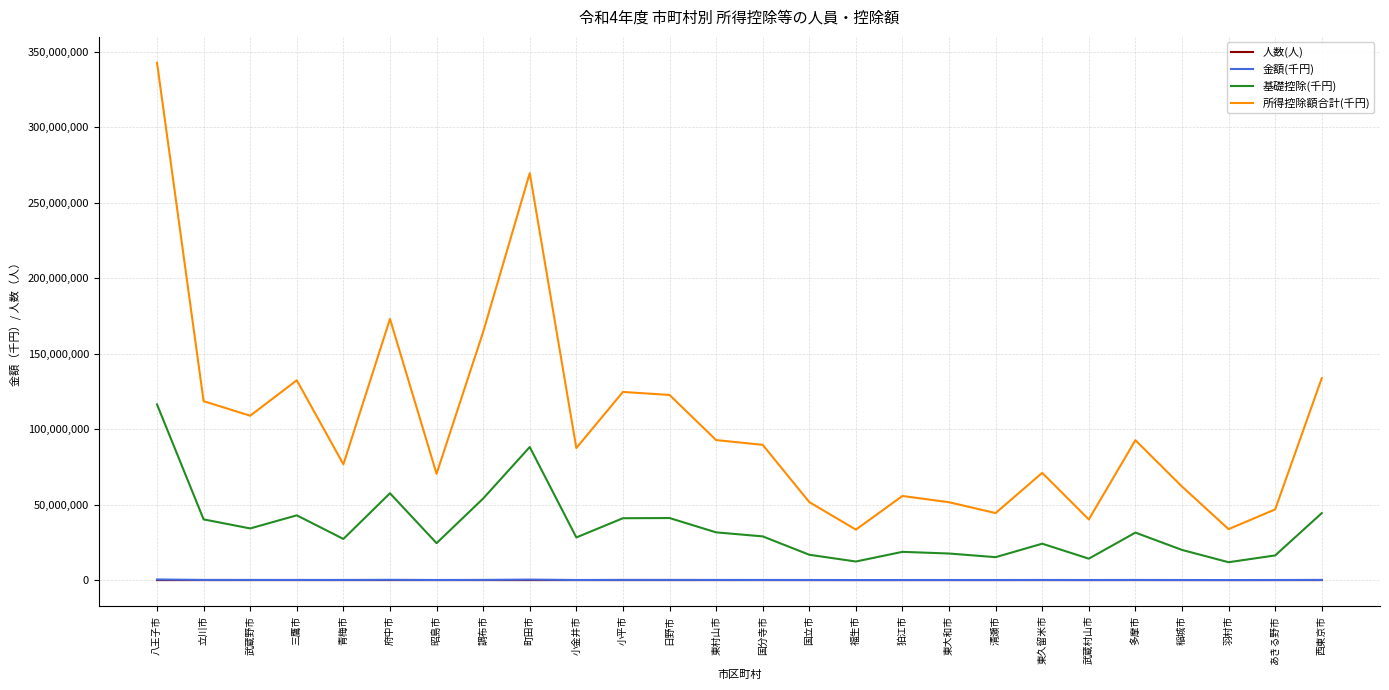

True or false: 基礎控除(千円) and 所得控除額合計(千円) cross at least once.

False